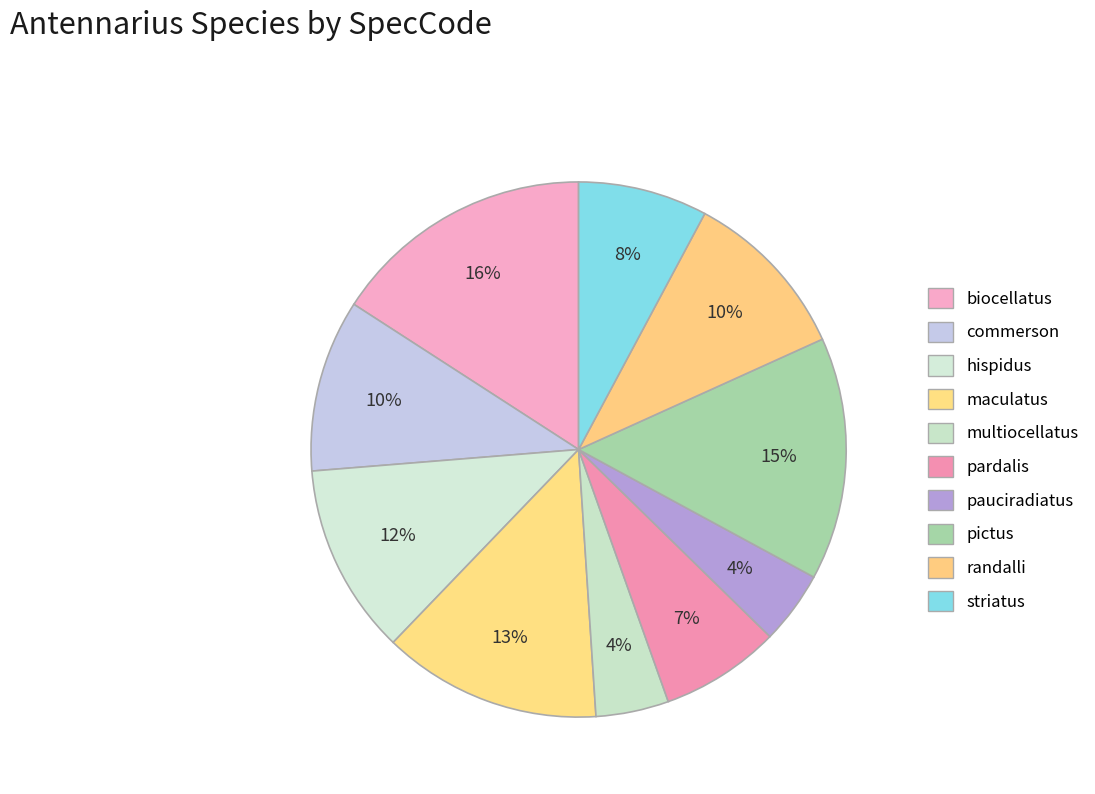

True or false: commerson accounts for 10% of the total.

True